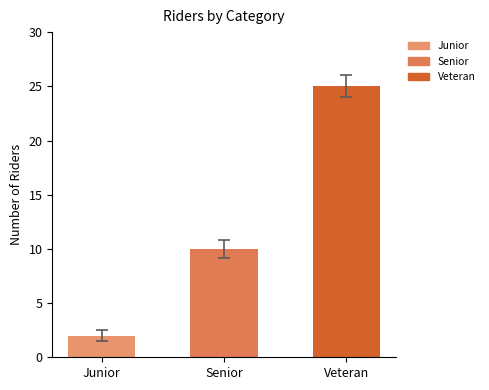

How many bars are there in total?

3